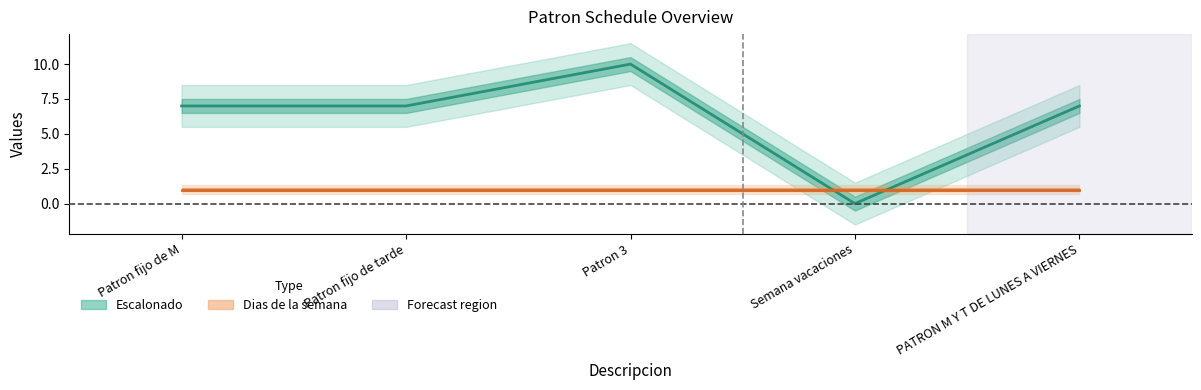

Reading left to right, transcribe all the data shown in this chart.

Patron fijo de M=7	Patron fijo de tarde=7	Patron 3=10	Semana vacaciones=0	PATRON M Y T DE LUNES A VIERNES=7